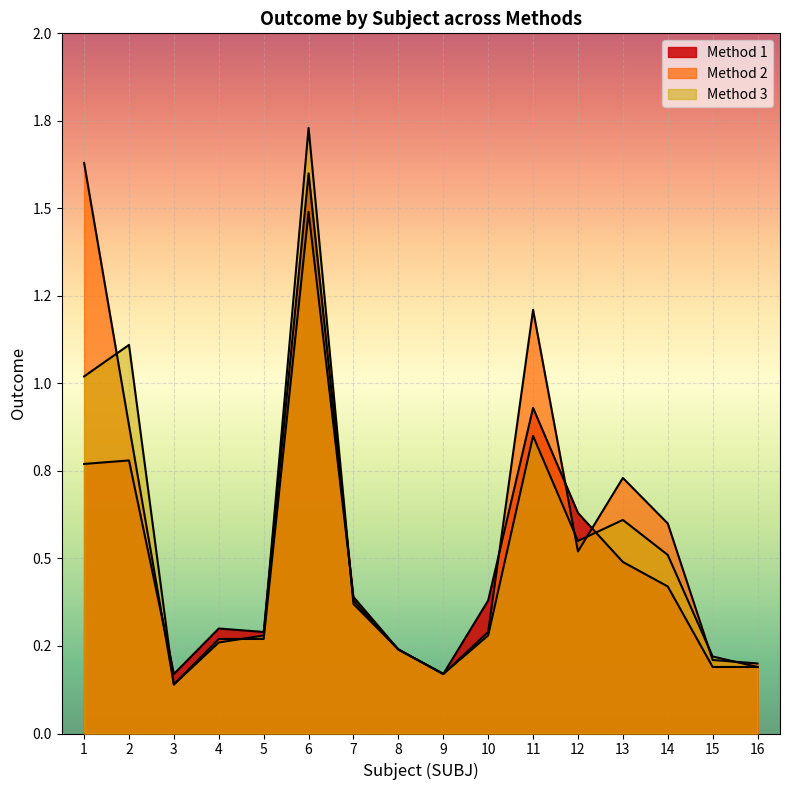

How many lines are shown in the chart?

3